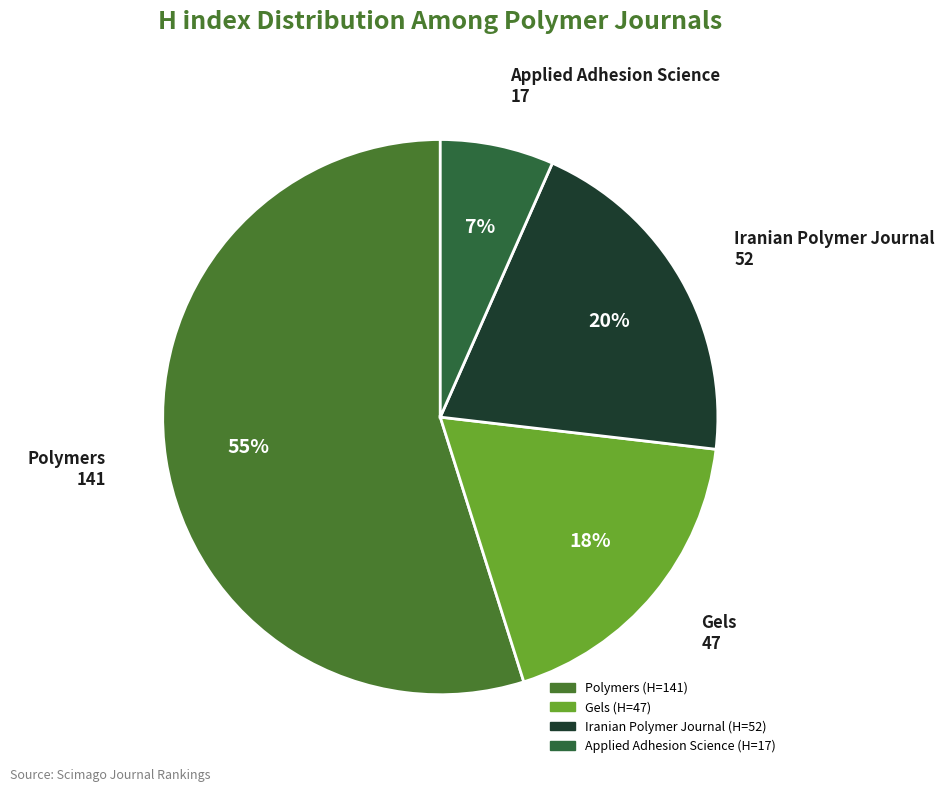

The Applied Adhesion Science slice represents 7% of the pie. True or false?

True